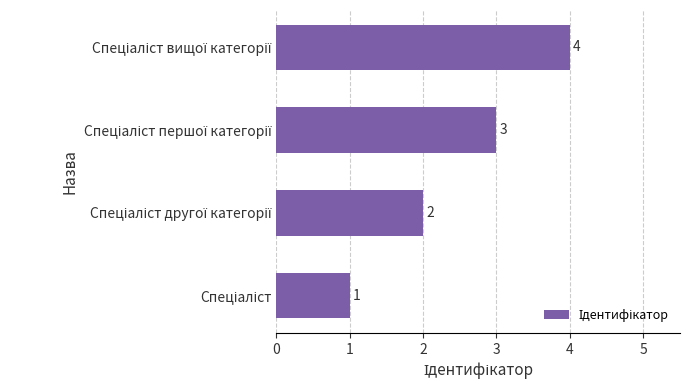

What is the difference between the maximum and minimum values?

3